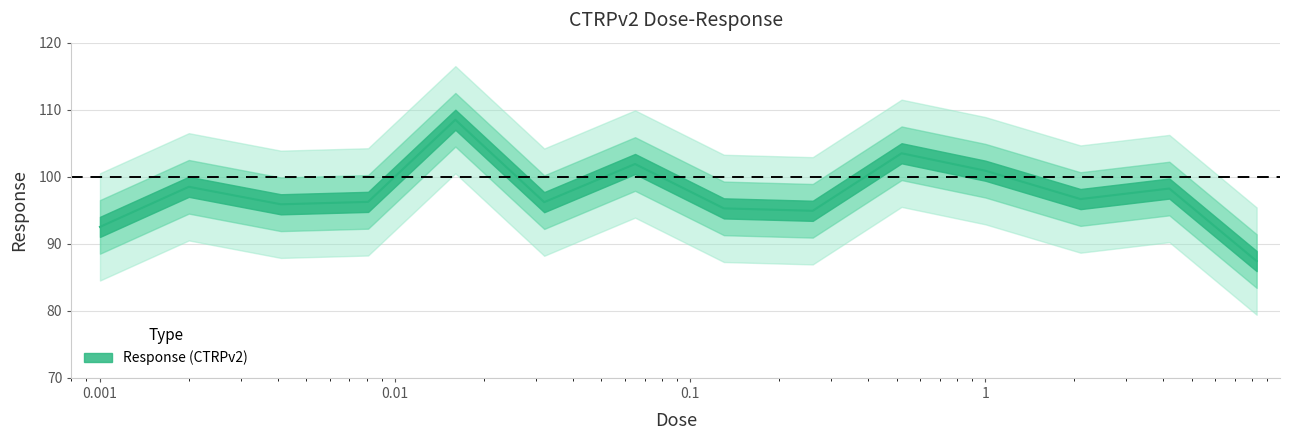

Read the value at 2.1.

96.7